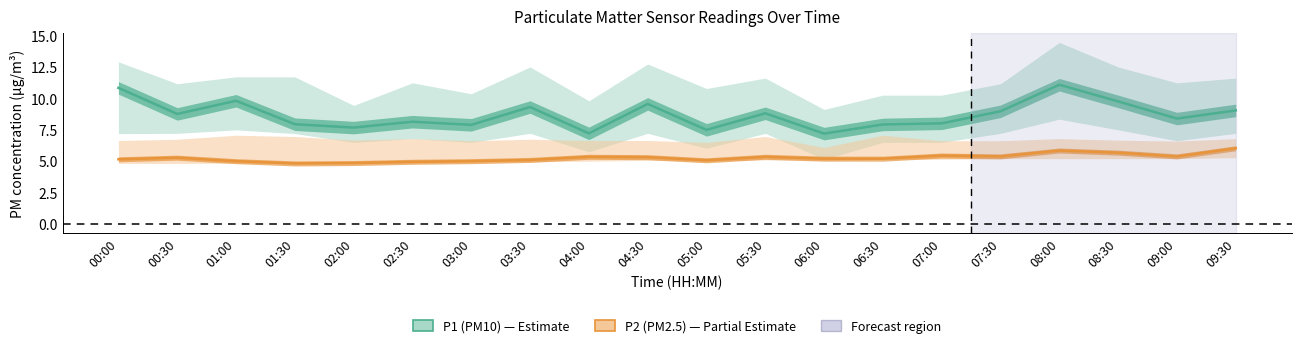

What is the total value across all series at 06:00?

12.4